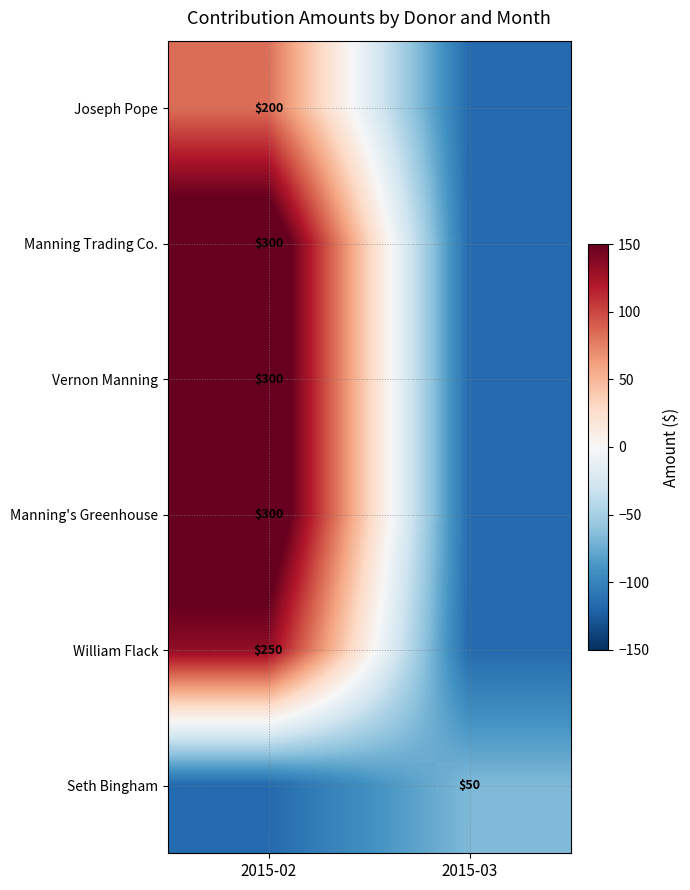

At which category is the sum across all series the highest?

2015-02